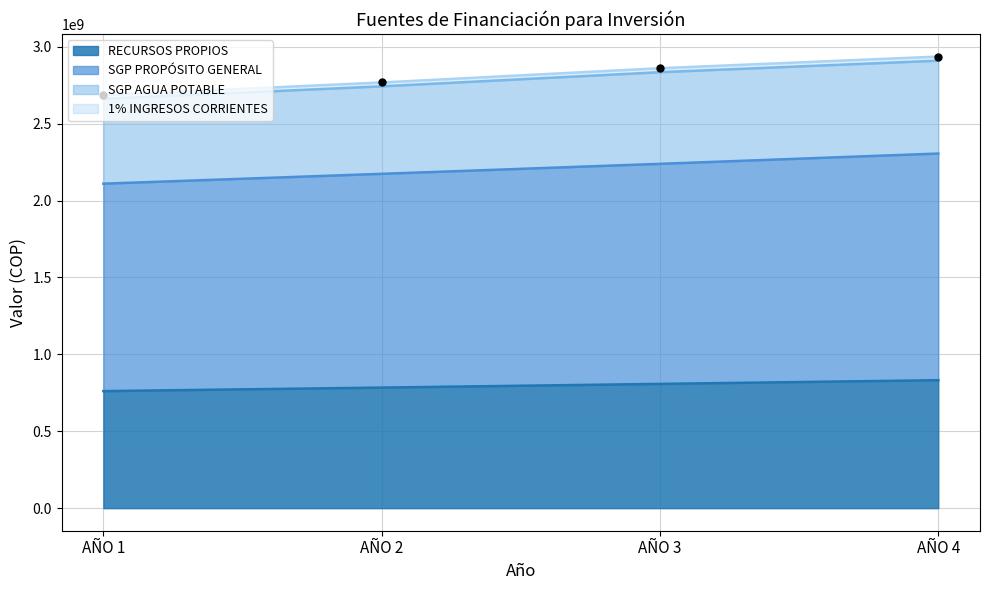

What are all the series names shown in the legend?

RECURSOS PROPIOS, SGP PROPÓSITO GENERAL, SGP AGUA POTABLE, 1% INGRESOS CORRIENTES